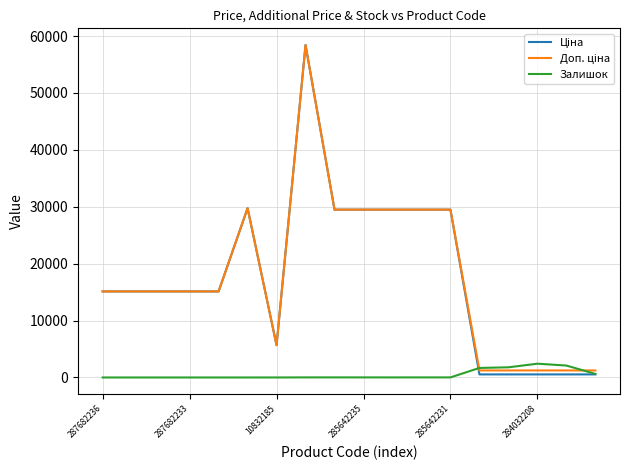

What is the greatest value displayed?

58426.5